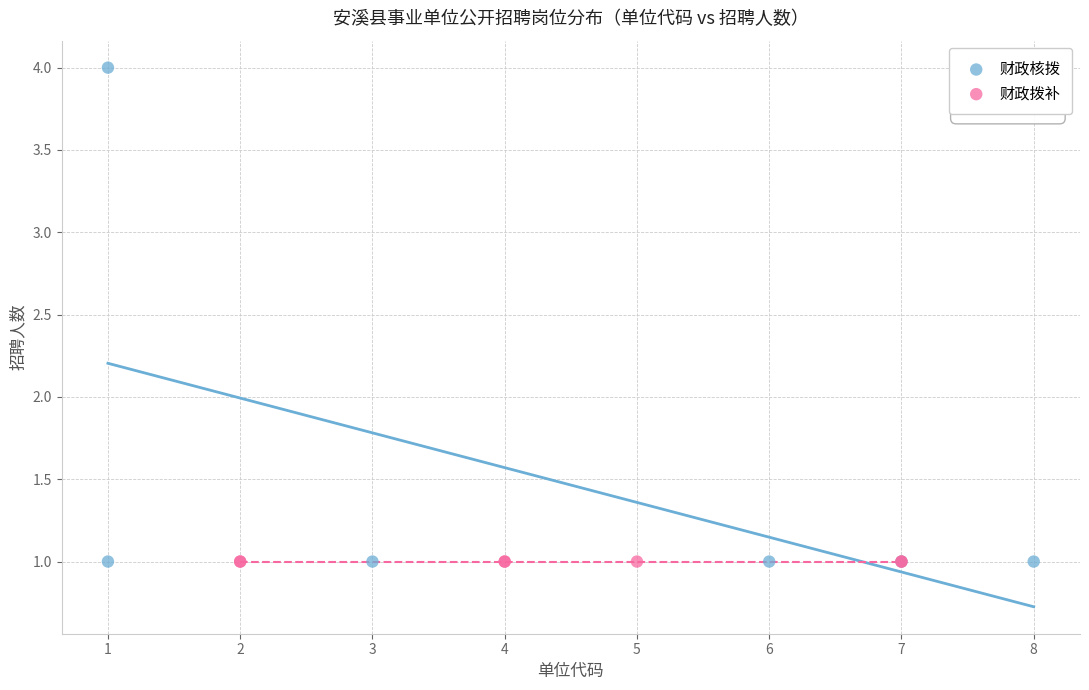

Which series contains the highest Y value?

财政核拨